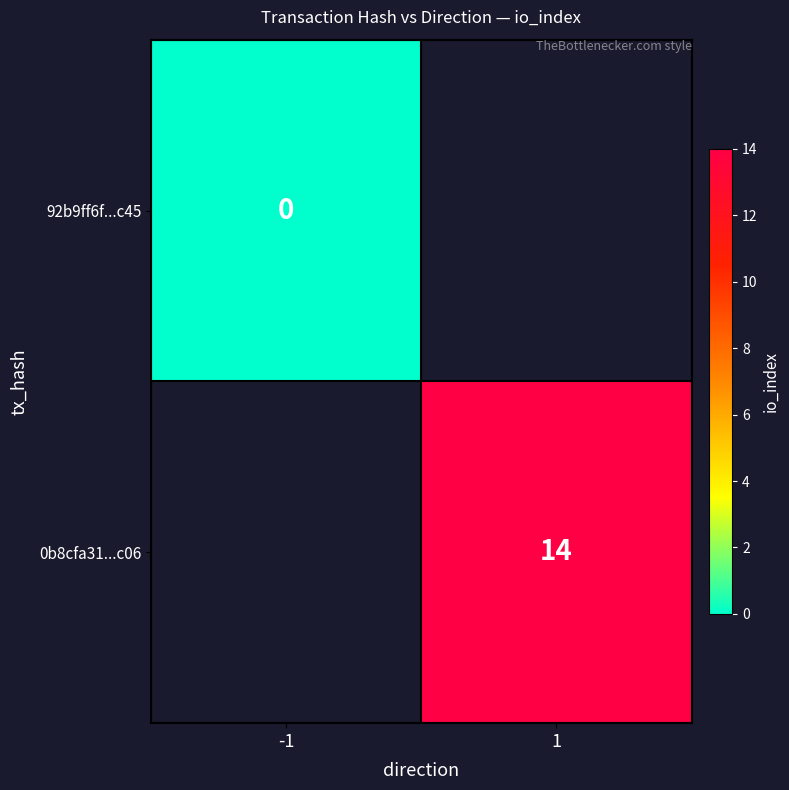

The value of 0b8cfa31...c06 at 1 is 20. True or false?

False